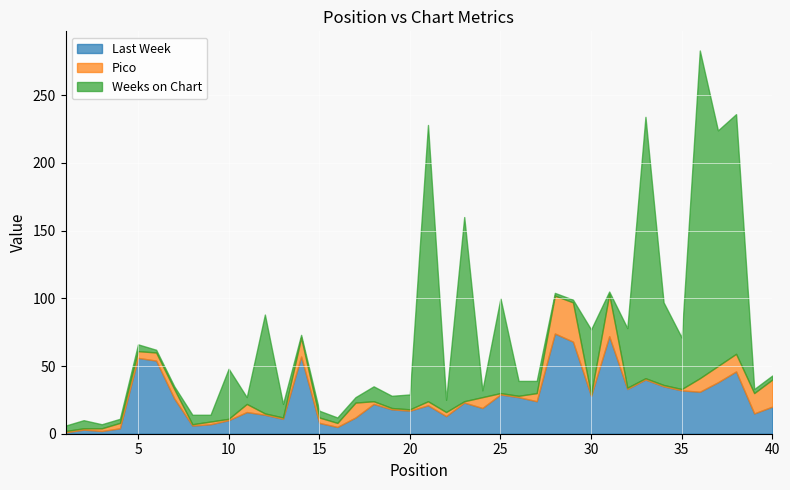

Between 21 and 27, which series saw the biggest shift?

Weeks on Chart